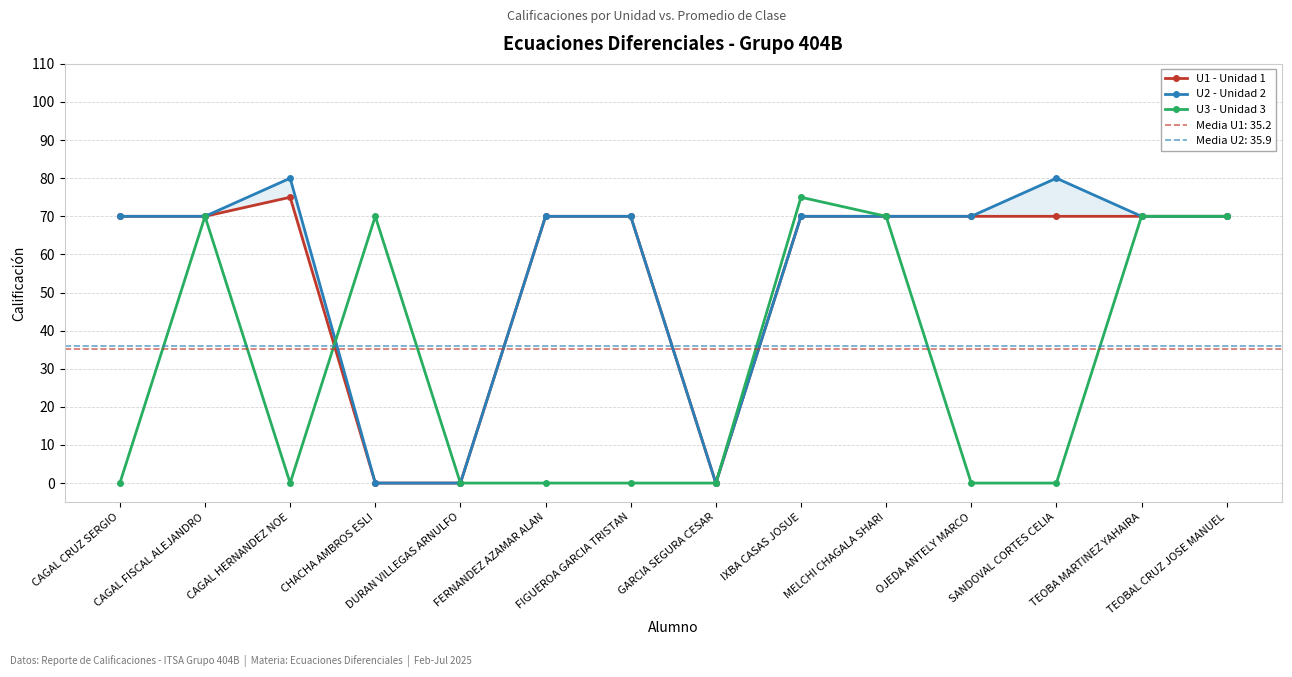

True or false: U1 - Unidad 1 and U2 - Unidad 2 cross at least once.

False